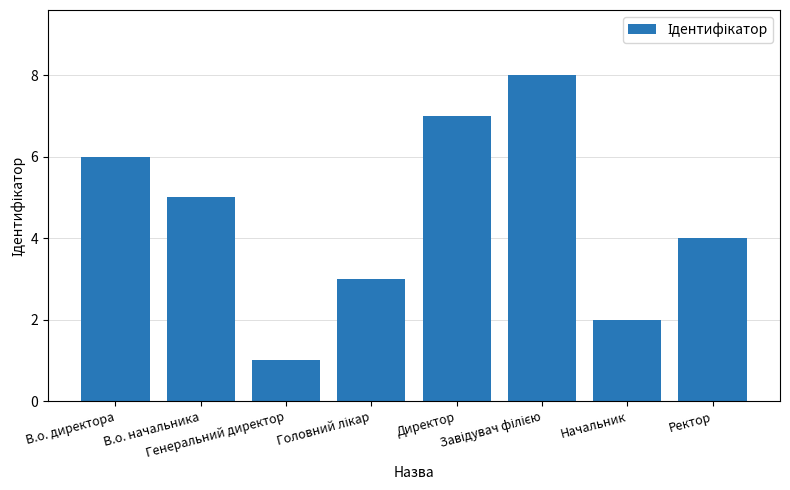

What is the difference between the maximum and minimum values?

7